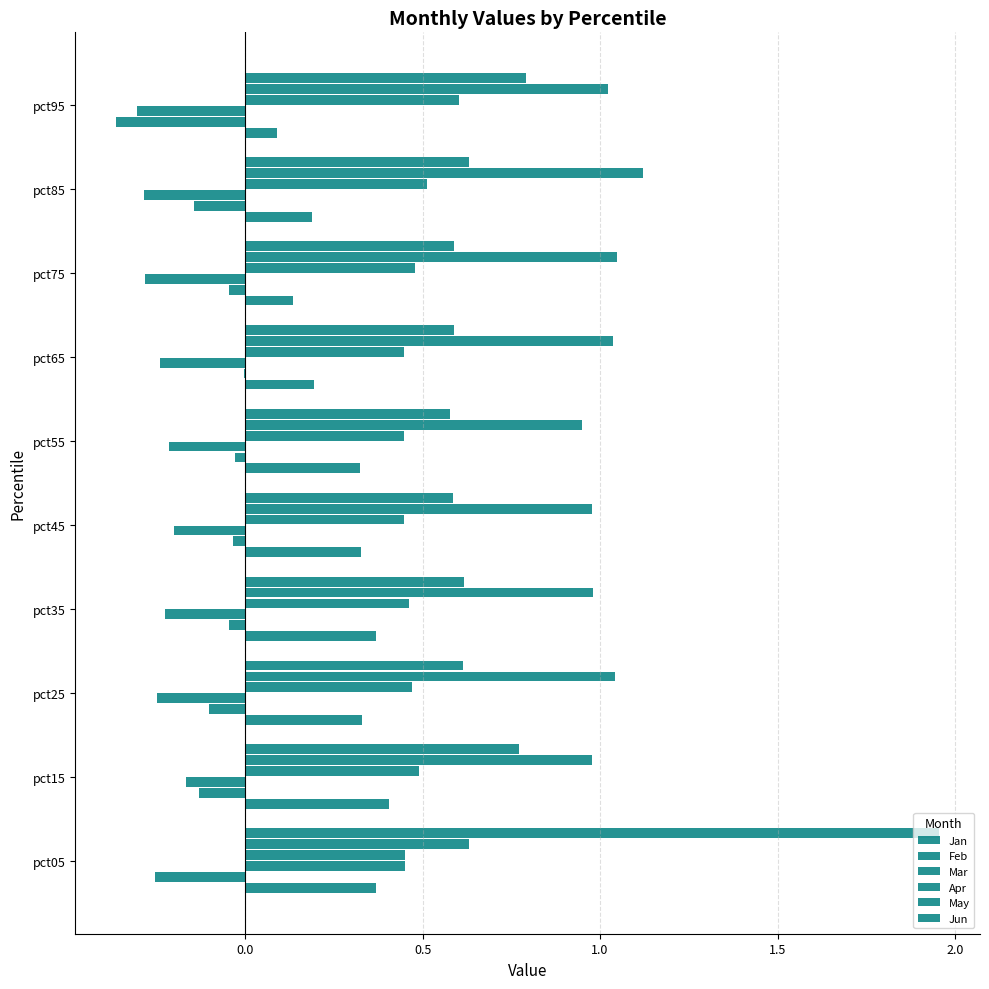

Count the number of categories in the chart.

10